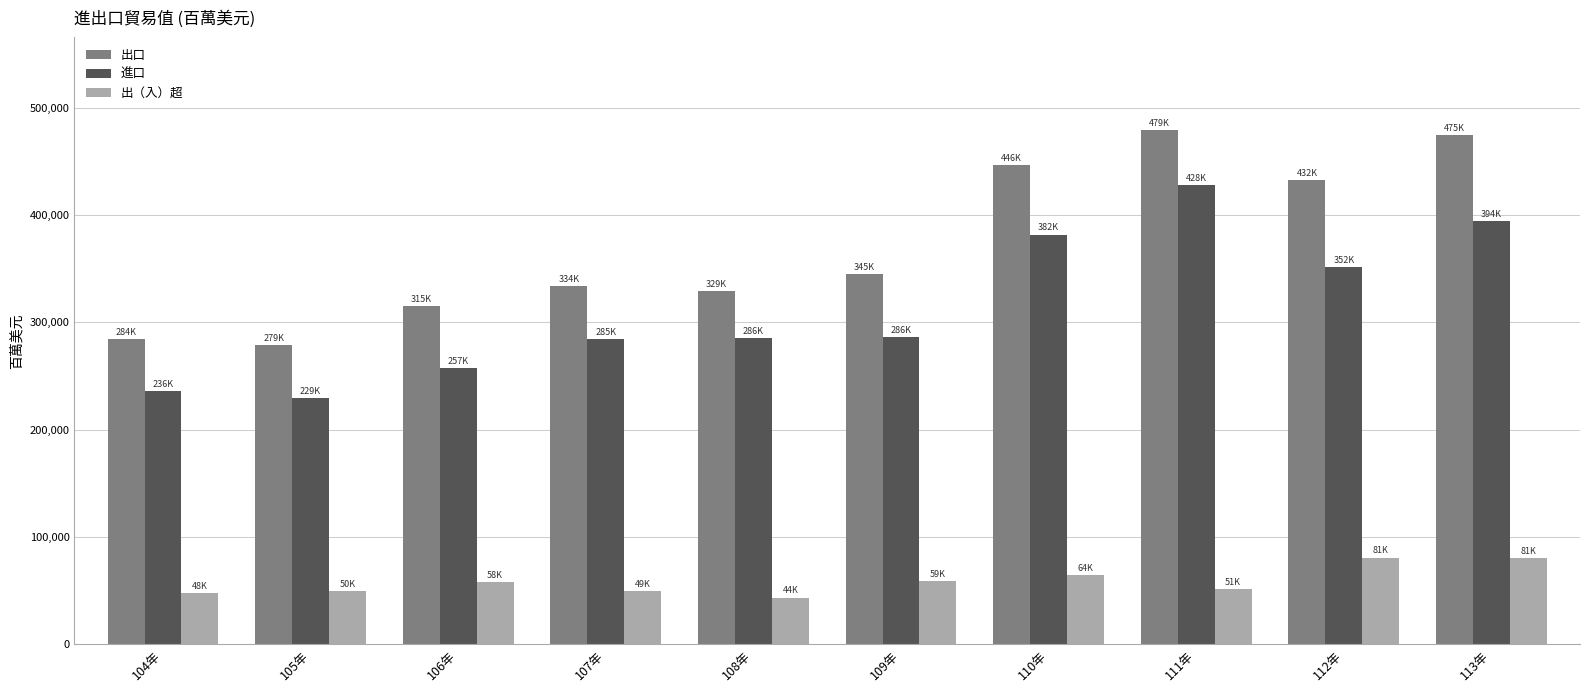

Which series changed the most between 104年 and 107年?

出口